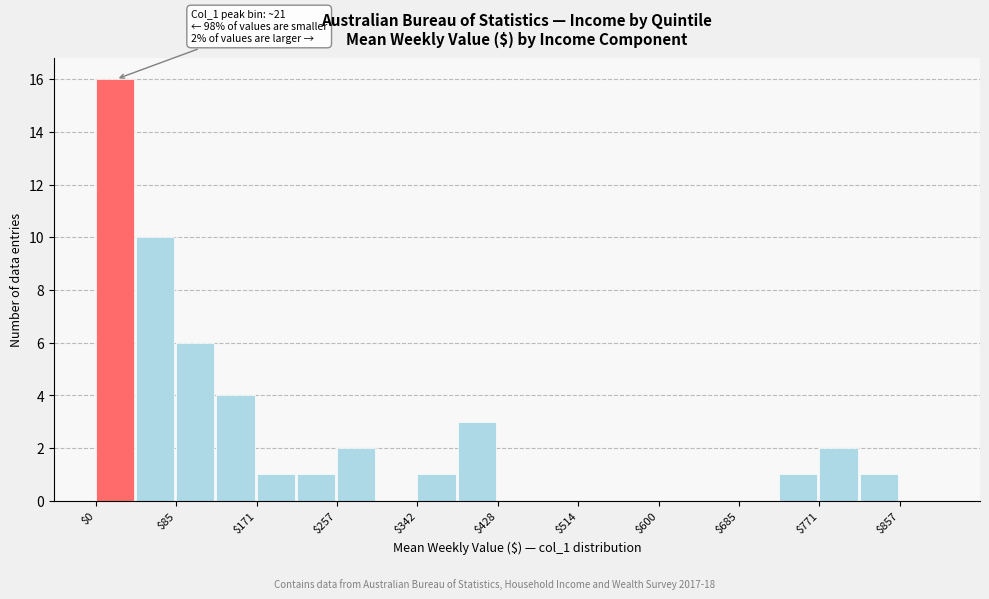

Over which range of the x-axis is the bar tallest?

0 to 40